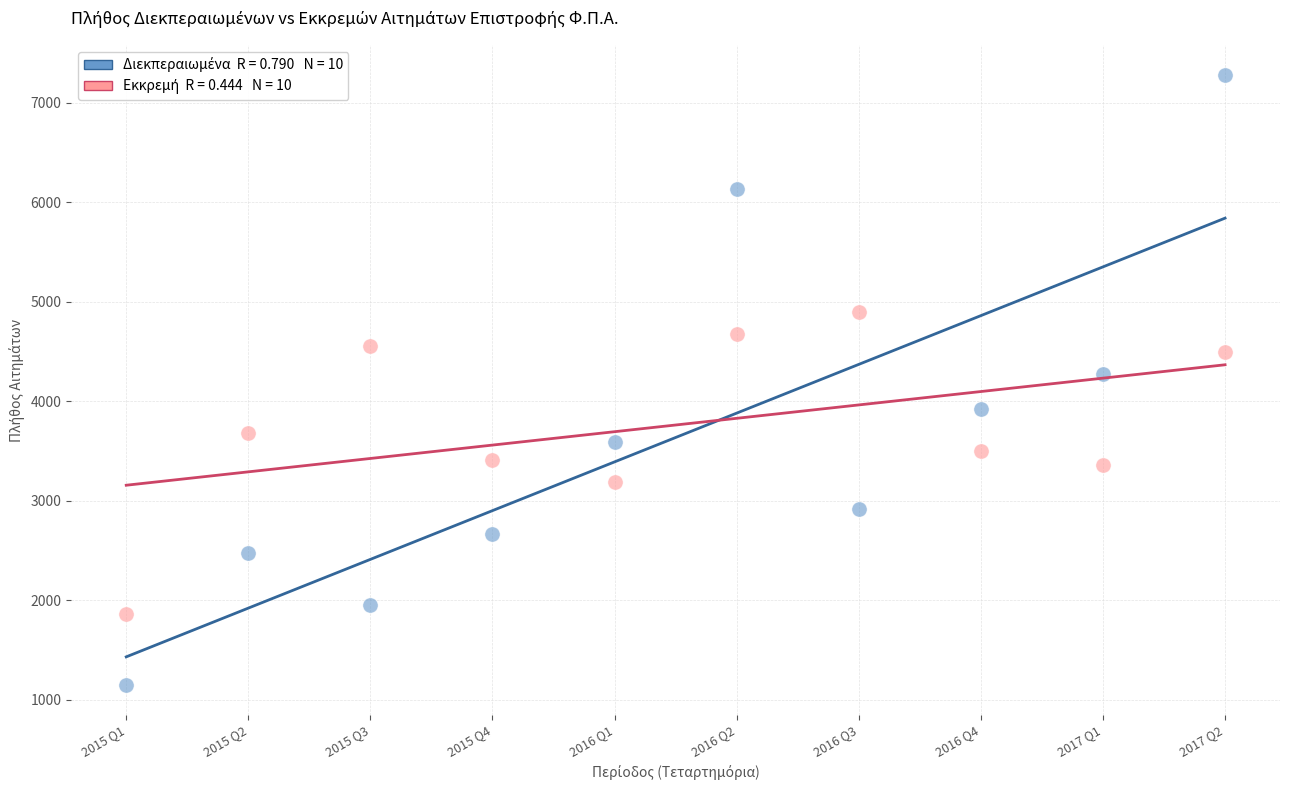

Across all data points, what is the range of X values (max minus min)?

9